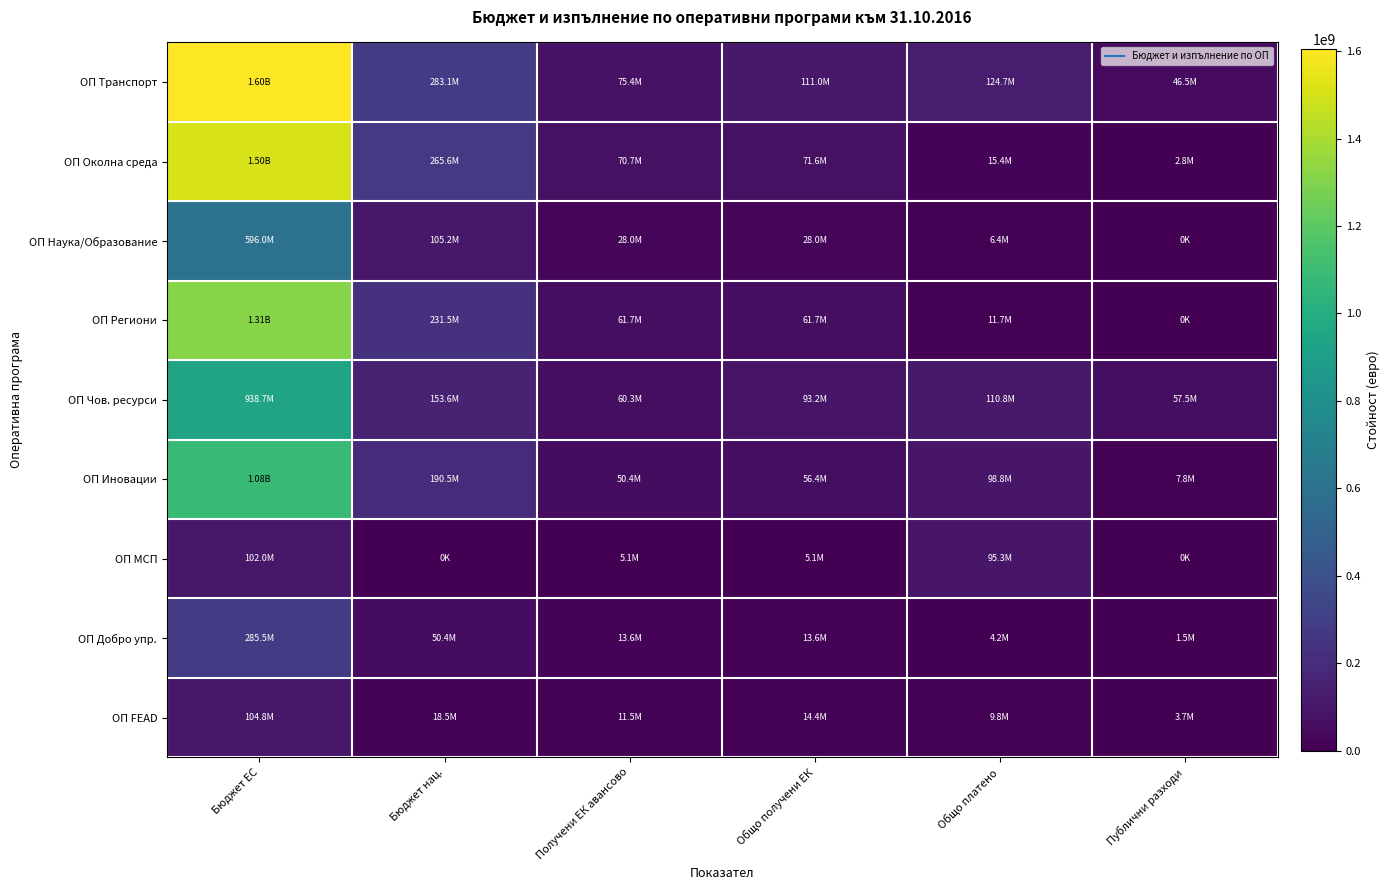

Rank the series by their maximum value, from lowest to highest.

ОП МСП, ОП FEAD, ОП Добро упр., ОП Наука/Образование, ОП Чов. ресурси, ОП Иновации, ОП Региони, ОП Околна среда, ОП Транспорт